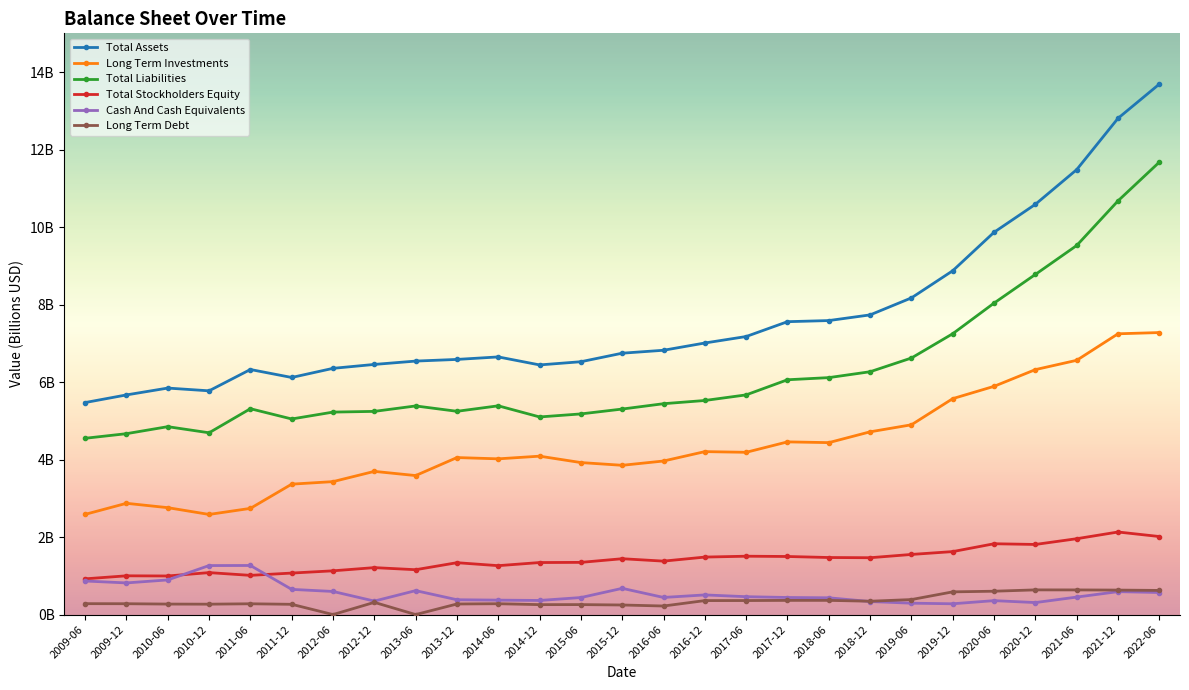

True or false: Long Term Investments and Total Assets intersect in this chart.

False